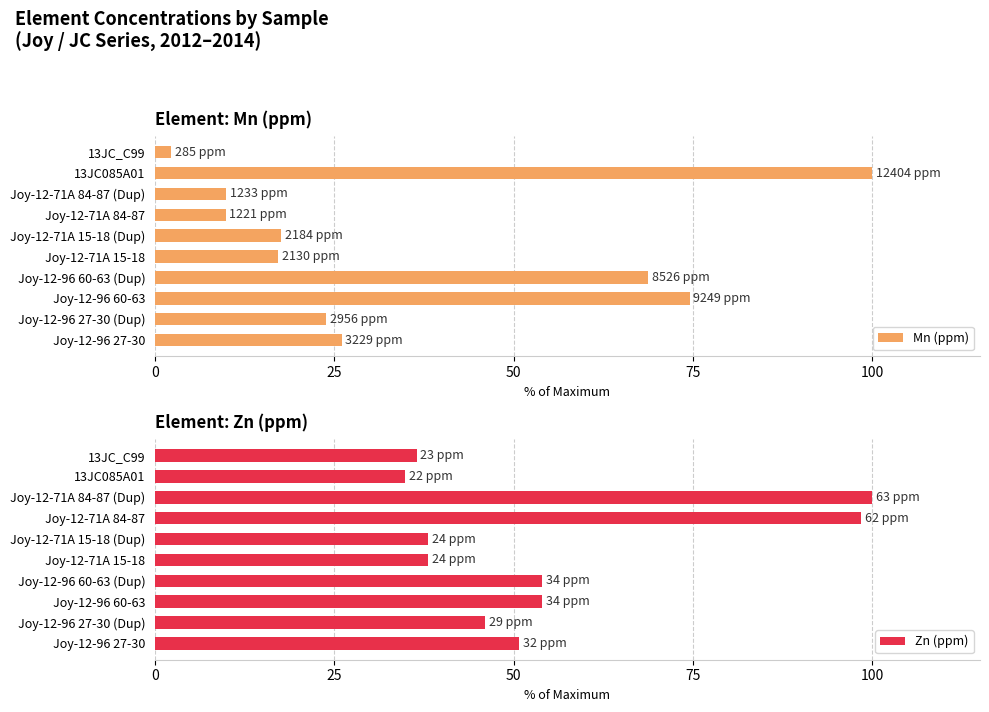

Rank the series by their maximum value, from highest to lowest.

Mn (ppm), Zn (ppm)